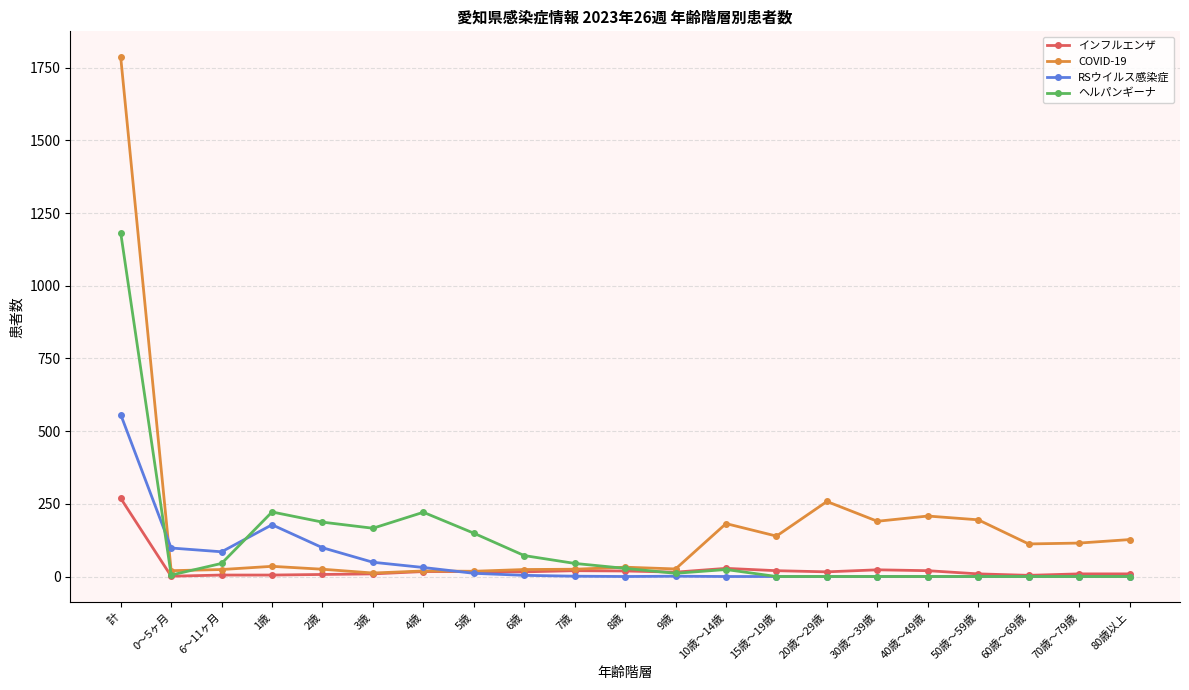

Which series changed the most between 8歳 and 20歳～29歳?

COVID-19